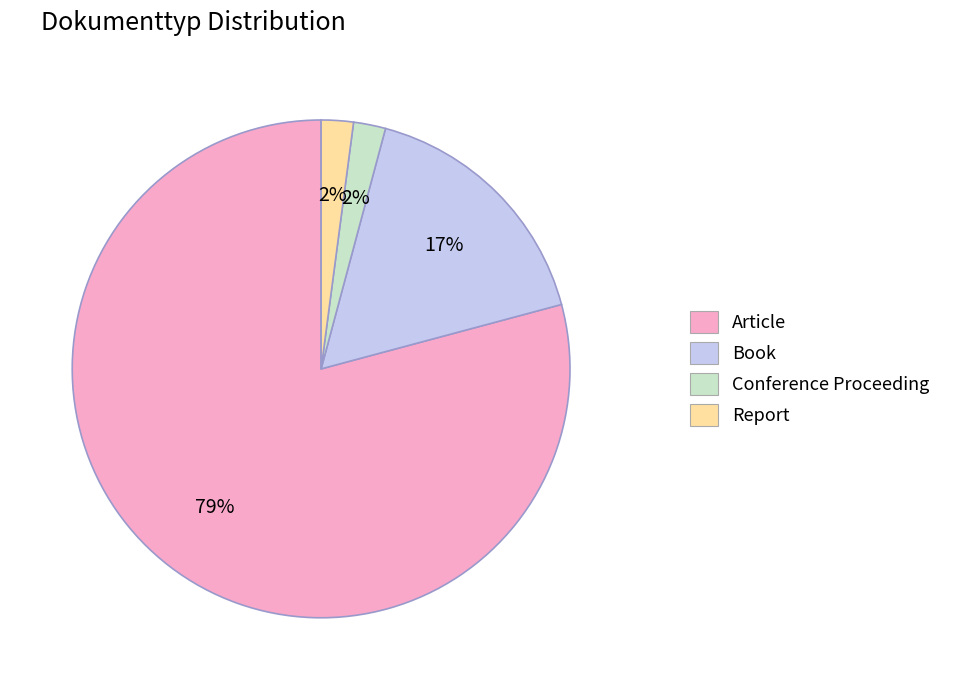

Between Book and Article, which is larger?

Article